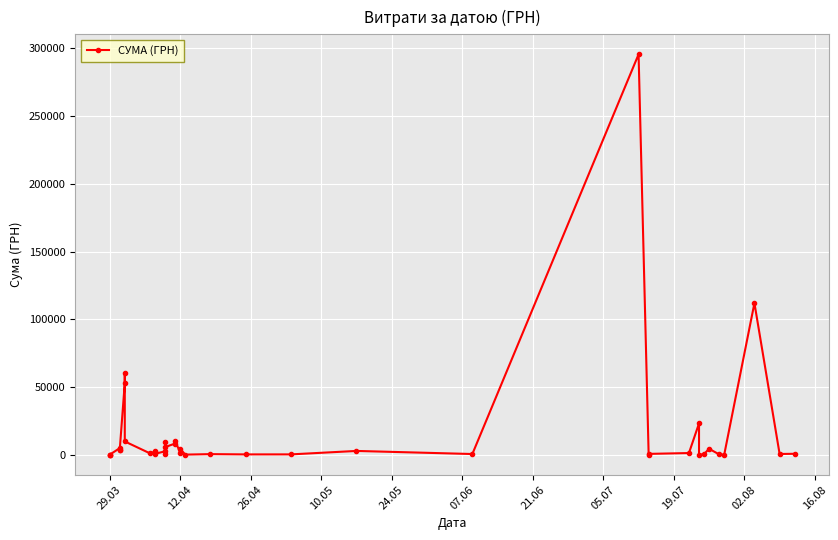

Is this an area chart (filled region under the line)?

No